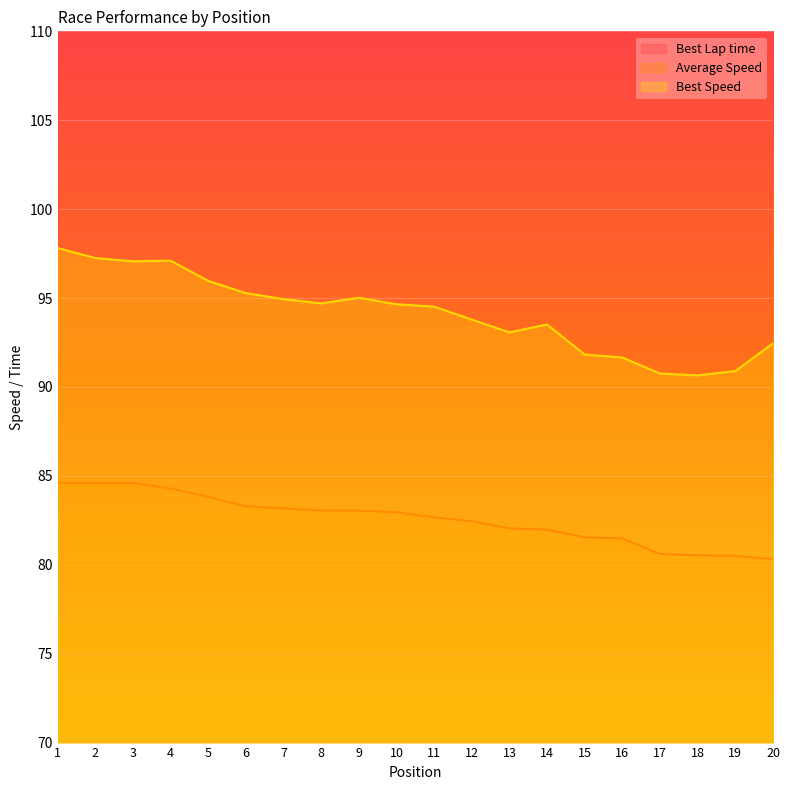

Which series changed the most between 8 and 9?

Best Lap time